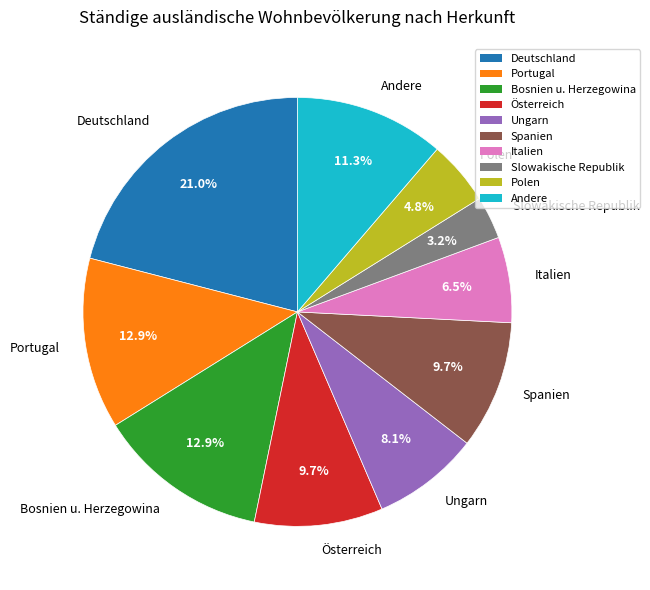

How many segments does this pie chart have?

10